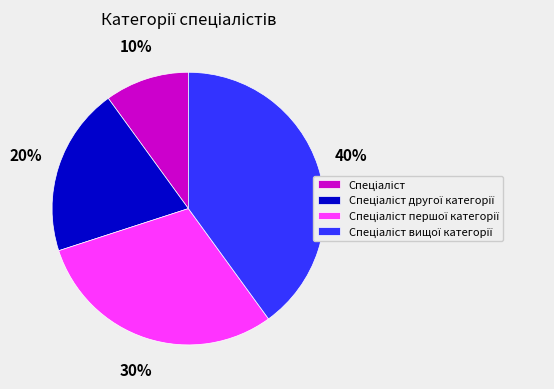

Does any single category account for the majority?

No